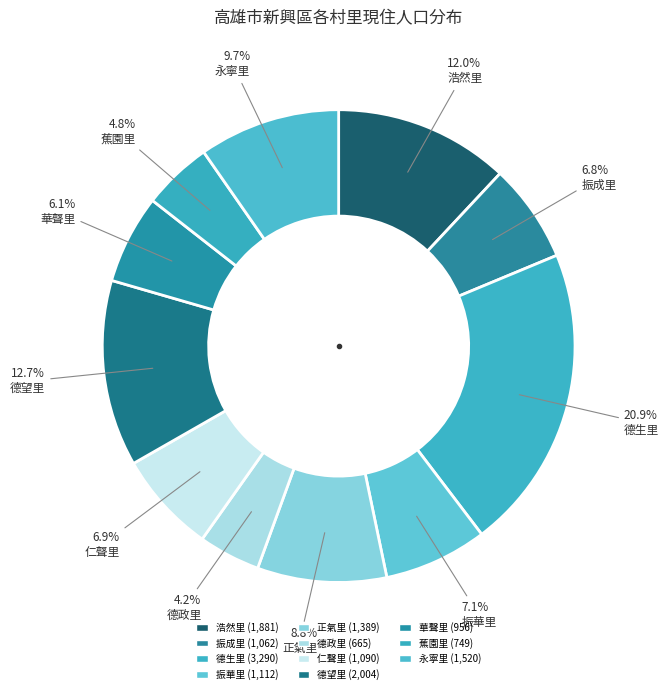

To the nearest percent, what is the combined percentage of 蕉園里 and 德生里?

26%